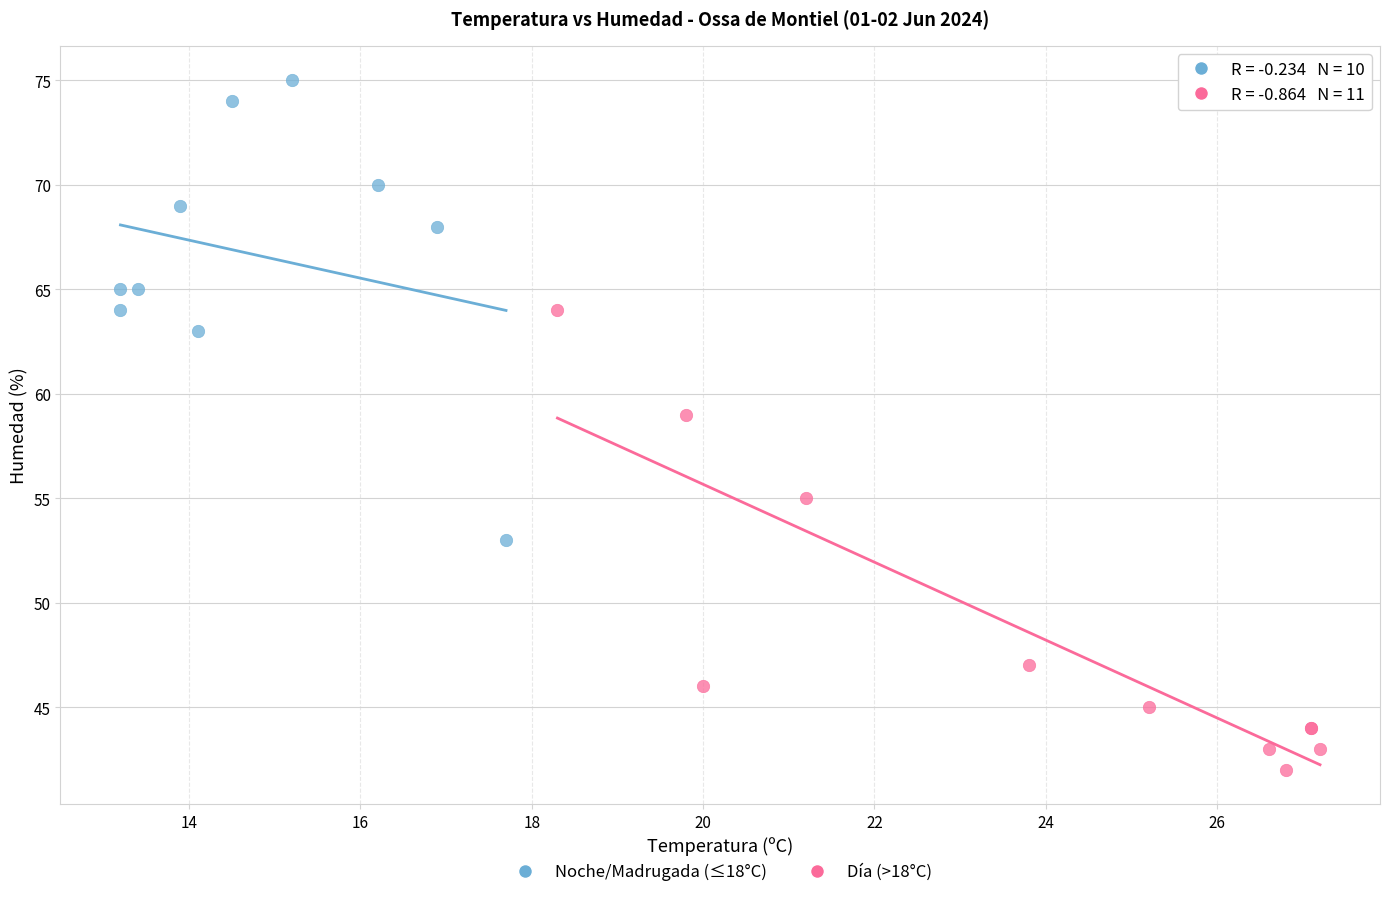

Which series contains the highest Y value?

Noche/Madrugada (≤18°C)